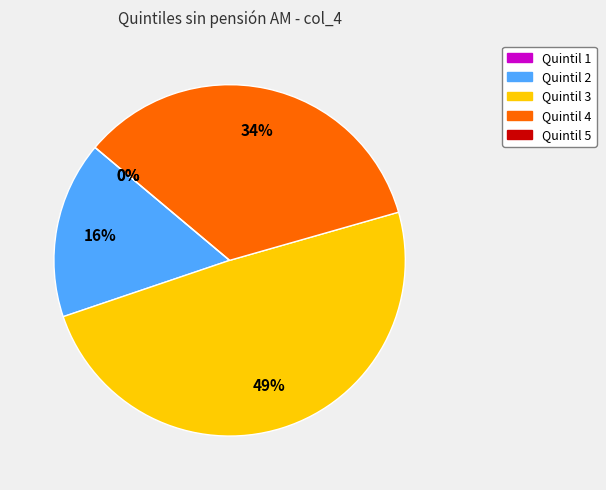

To the nearest percent, what is the average slice percentage?

20%